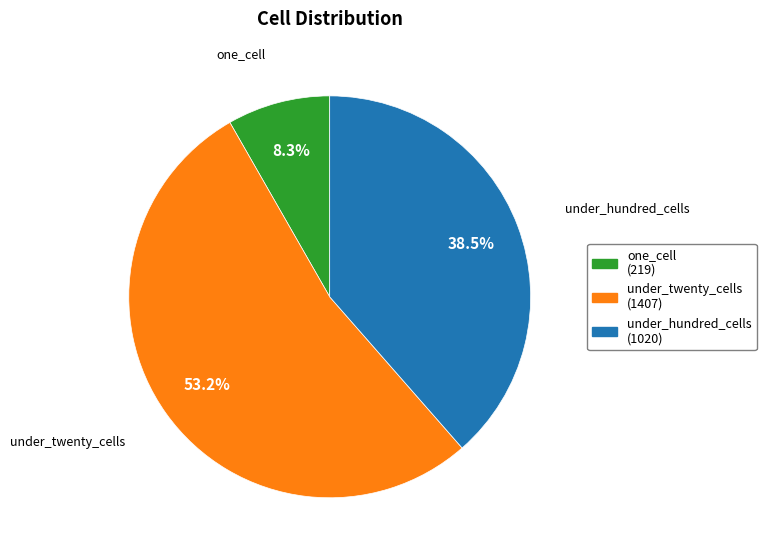

How many slices are in this pie chart?

3